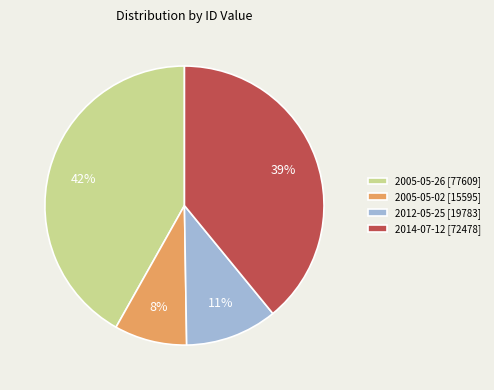

Rank the categories by value from lowest to highest.

2005-05-02 [15595], 2012-05-25 [19783], 2014-07-12 [72478], 2005-05-26 [77609]